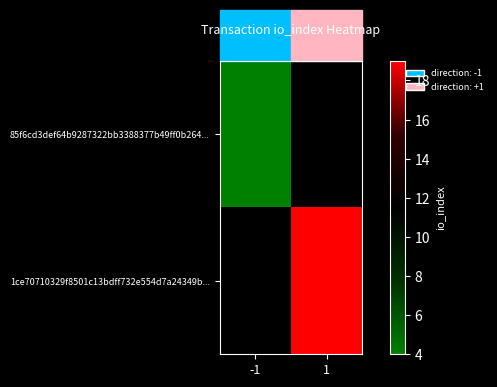

How many distinct data groups are displayed?

2